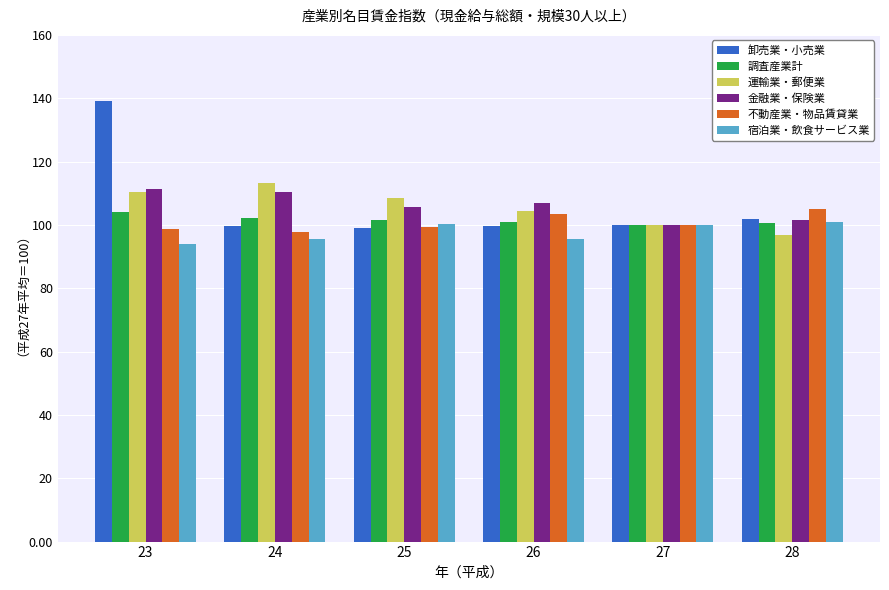

True or false: 金融業・保険業 has a value of 106.8 at 26.

True